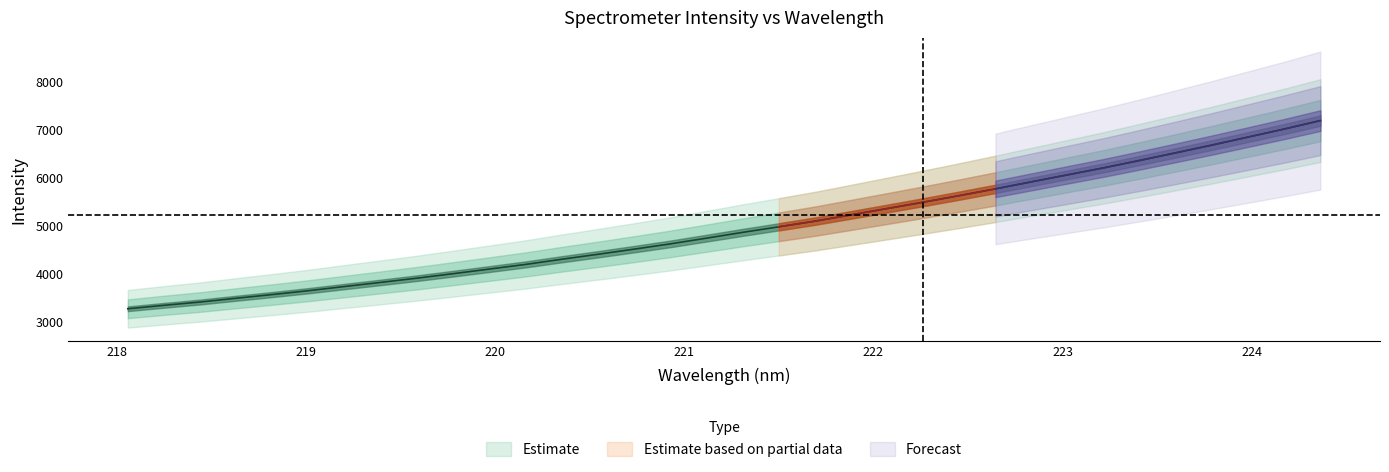

Does the chart display data point markers on the line(s)?

No